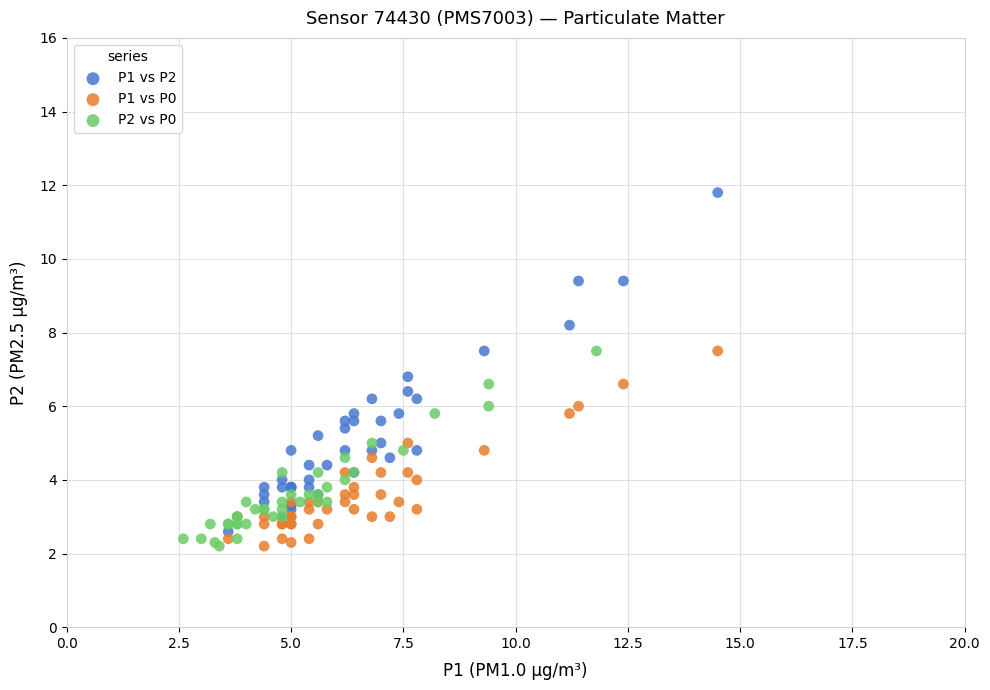

Which series reaches the maximum Y coordinate?

P1 vs P2